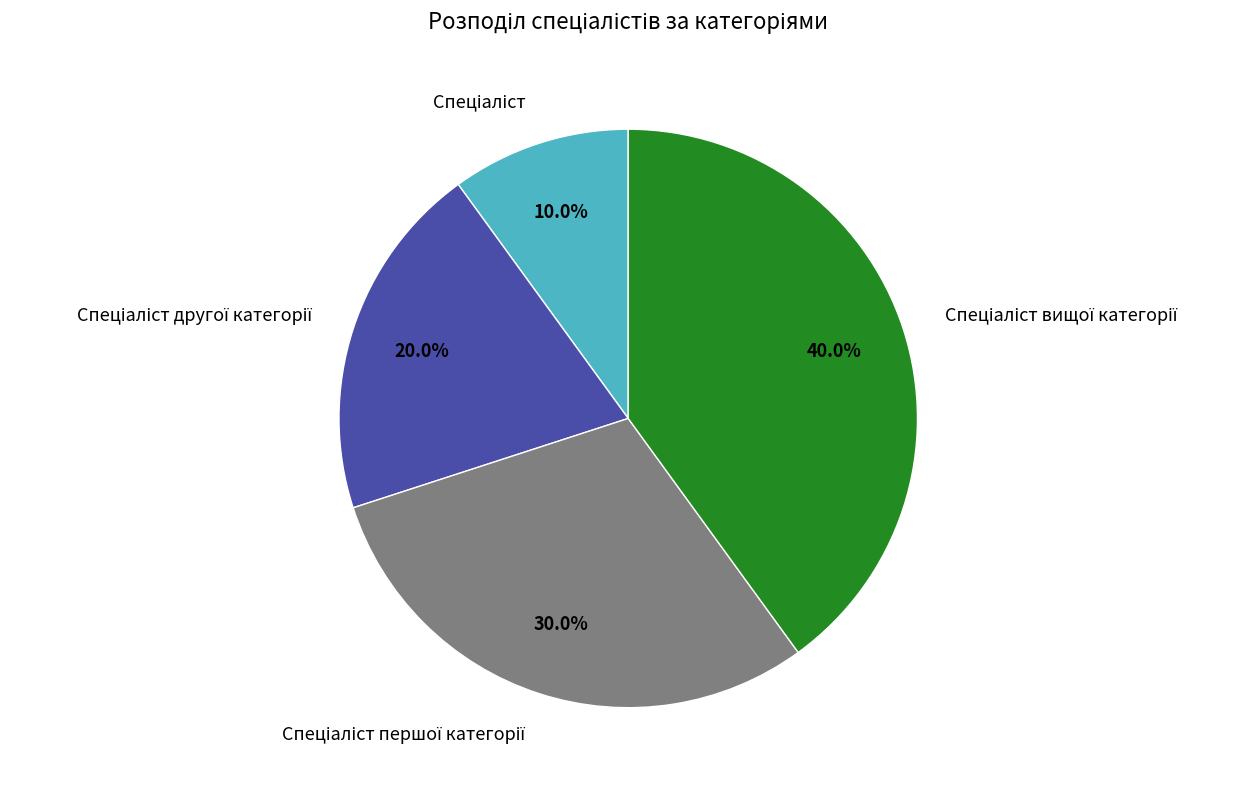

Does any single category account for the majority?

No